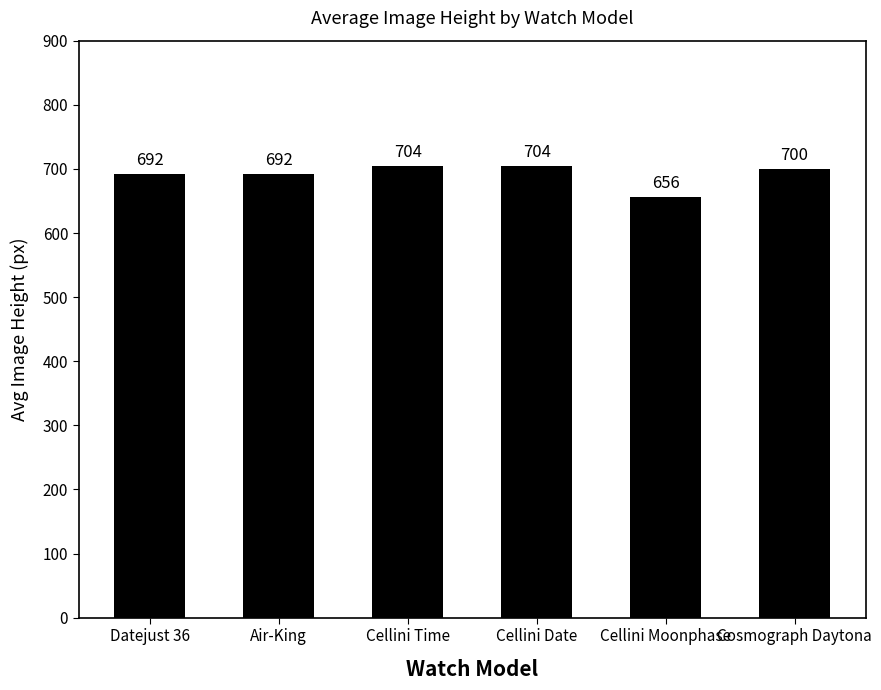

Reading left to right, list all the values displayed in this chart.

Datejust 36=692	Air-King=692	Cellini Time=704	Cellini Date=704	Cellini Moonphase=656	Cosmograph Daytona=700